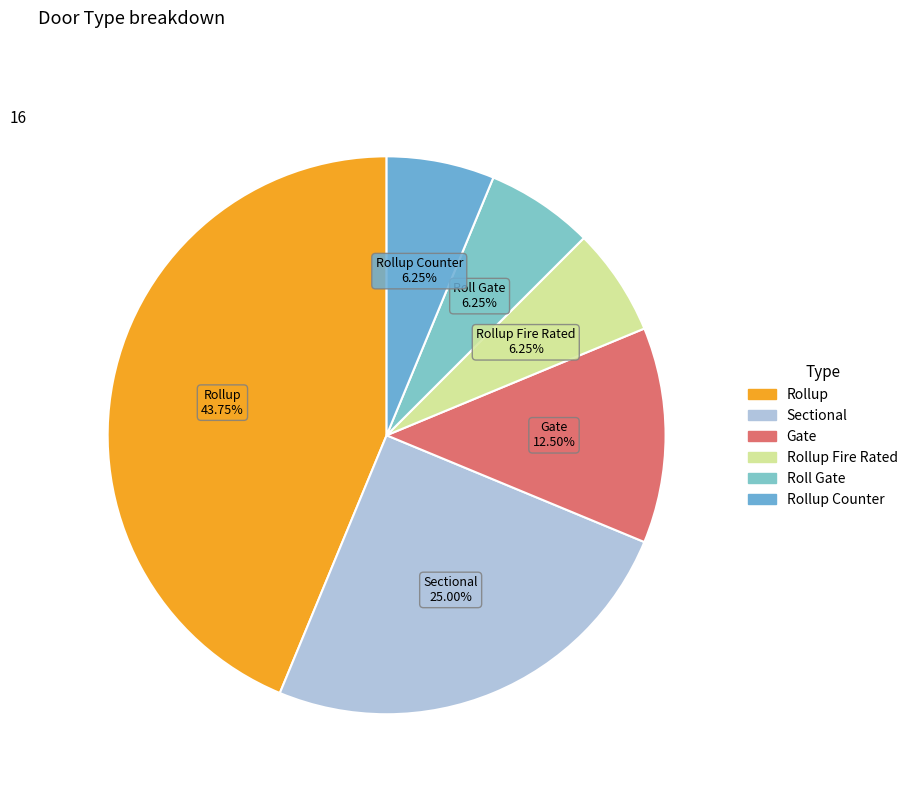

Count the number of slices in the pie.

6